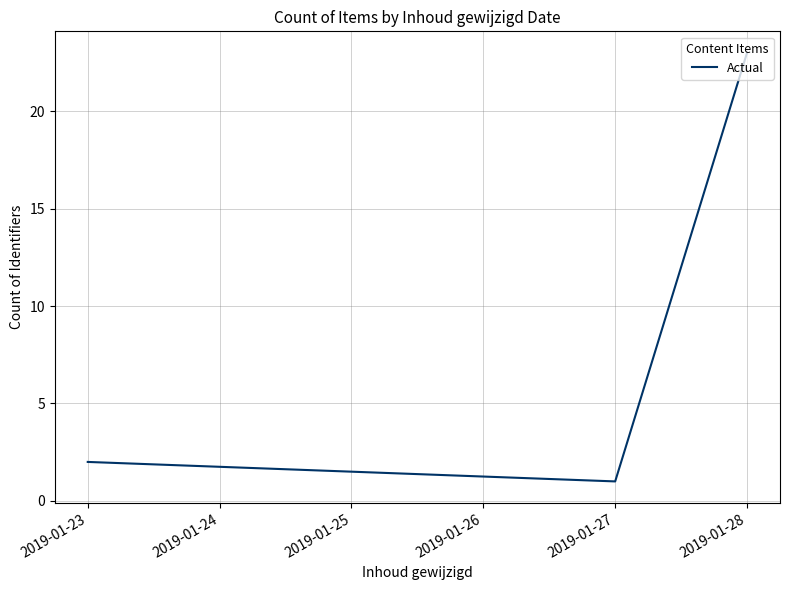

Is it true that the value at 2019-01-23 is 2?

True